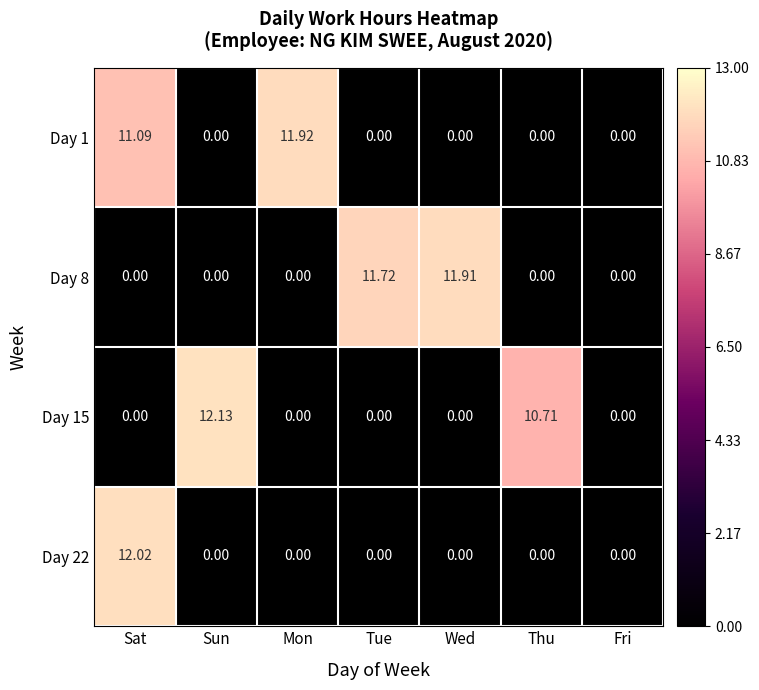

Which category has the highest value across all series?

Sun